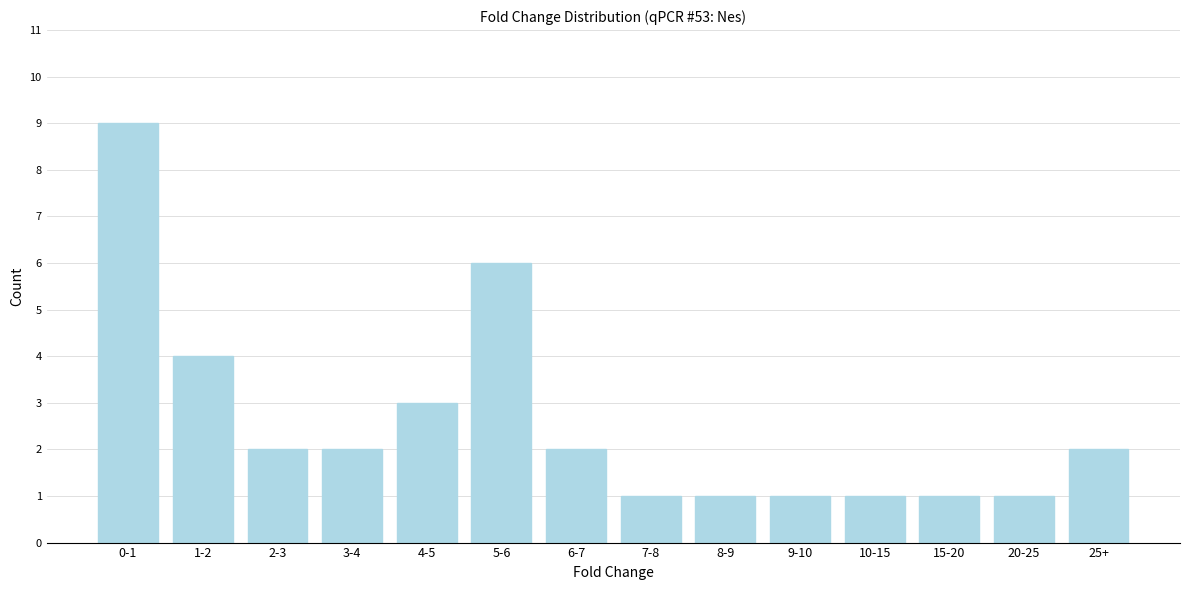

Reading left to right, extract all data points from this chart.

0-1=9	1-2=4	2-3=2	3-4=2	4-5=3	5-6=6	6-7=2	7-8=1	8-9=1	9-10=1	10-15=1	15-20=1	20-25=1	25+=2